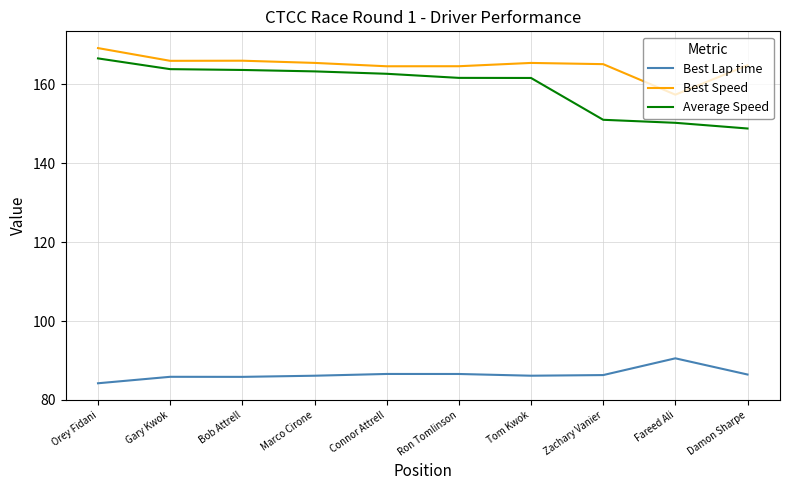

At how many categories does at least one series exceed 126?

10